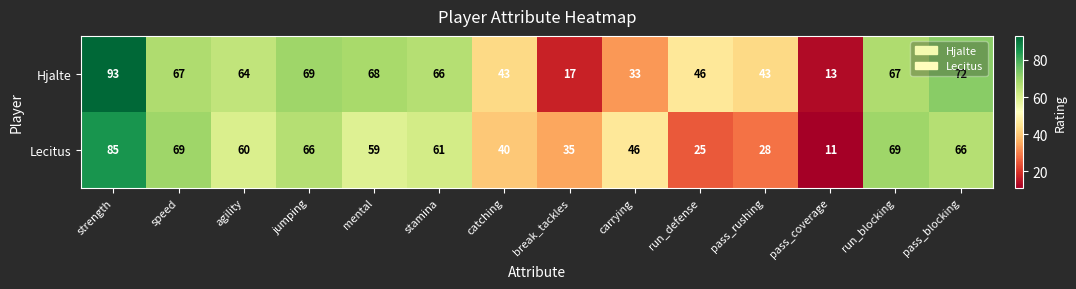

What is the average value of the Hjalte series?

54